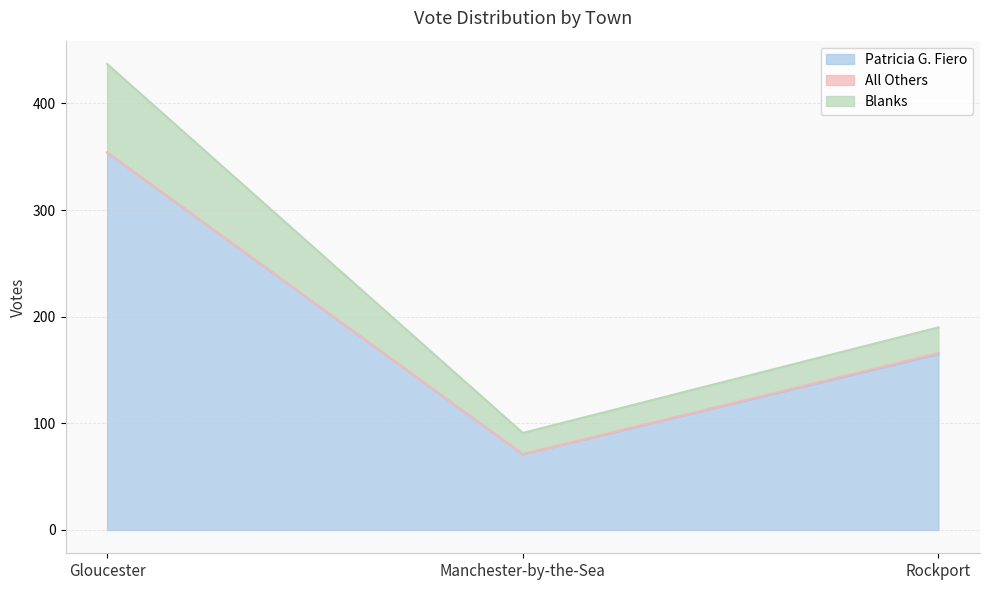

What is the difference between the maximum and minimum values in the All Others series?

1